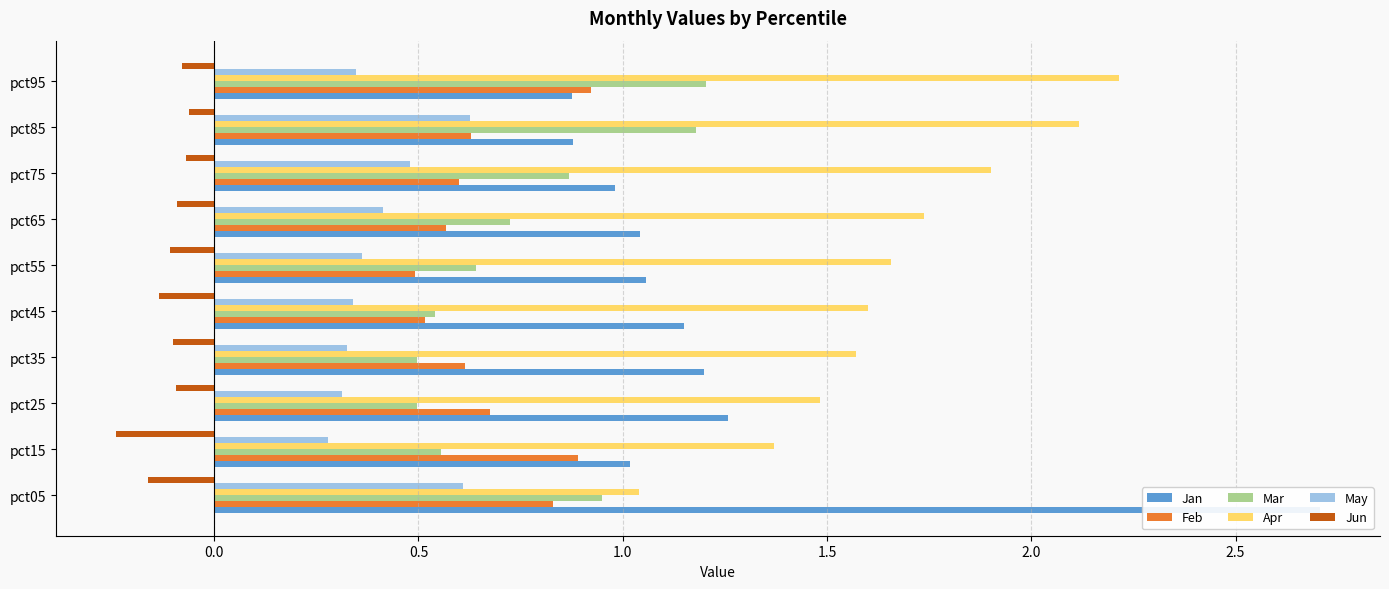

Are the bars horizontal?

Yes